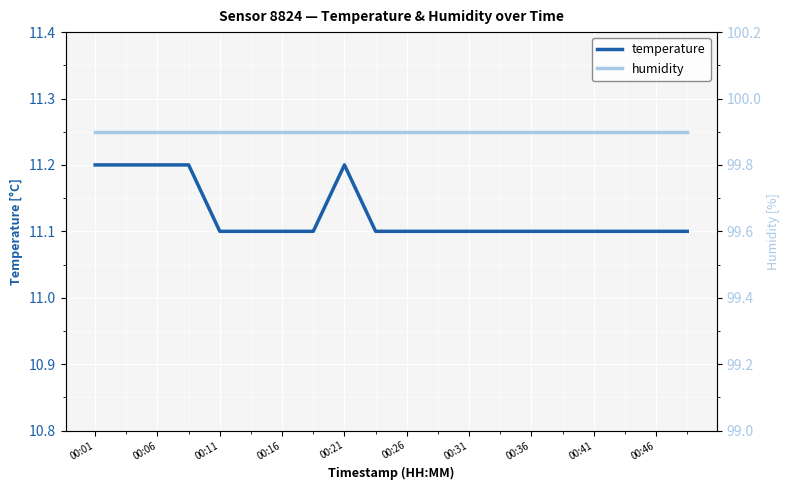

Is it true that temperature equals 3.3 at 00:11?

False